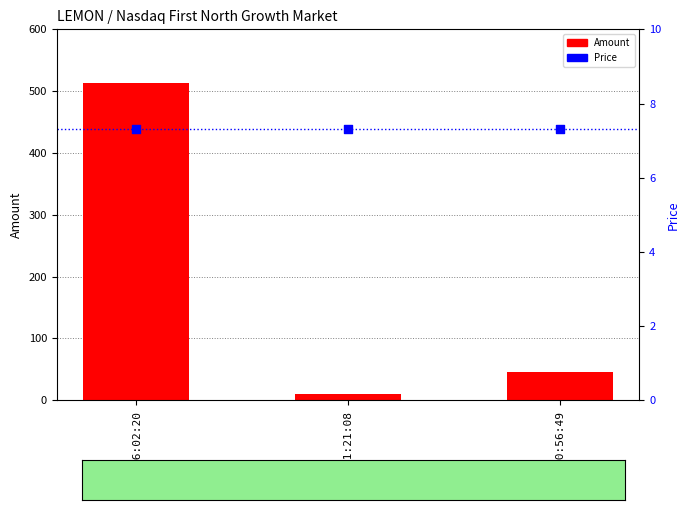

What is the total value across all series at 11:21:08?

17.3